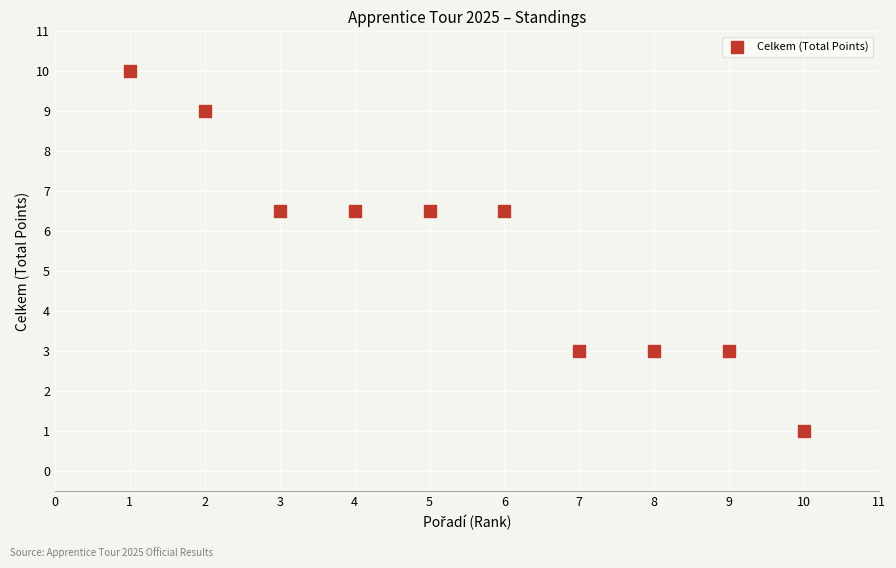

What is the average Y value?

5.5